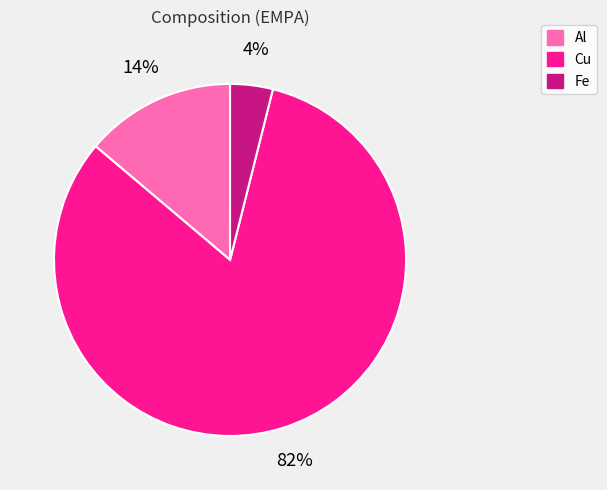

What is the largest slice in the pie chart?

Cu